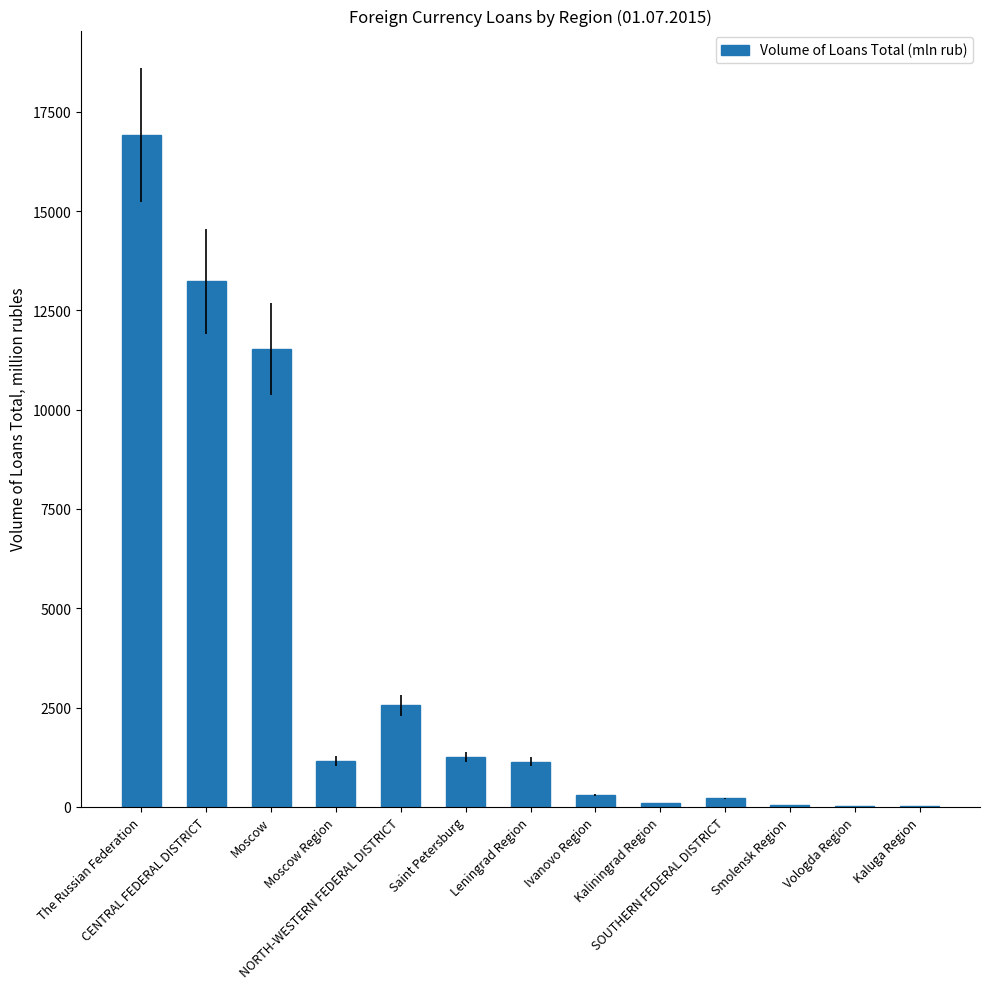

What is the sum of all values?

48471